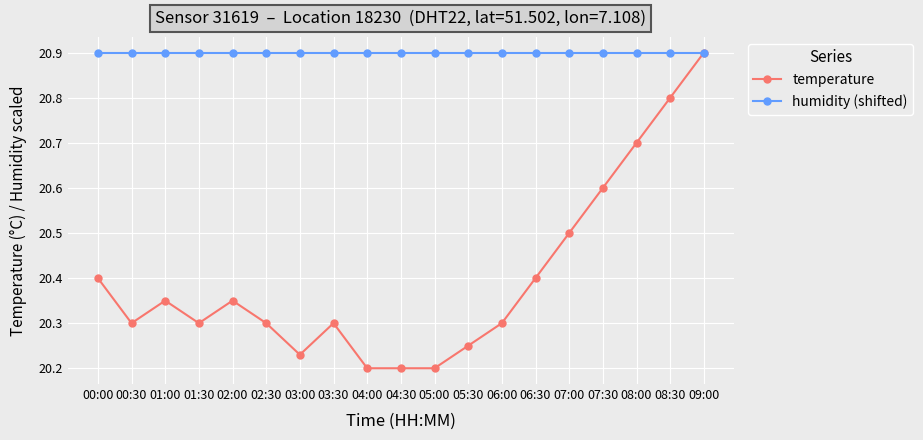

What is the label of the 10th point from the right?

04:30